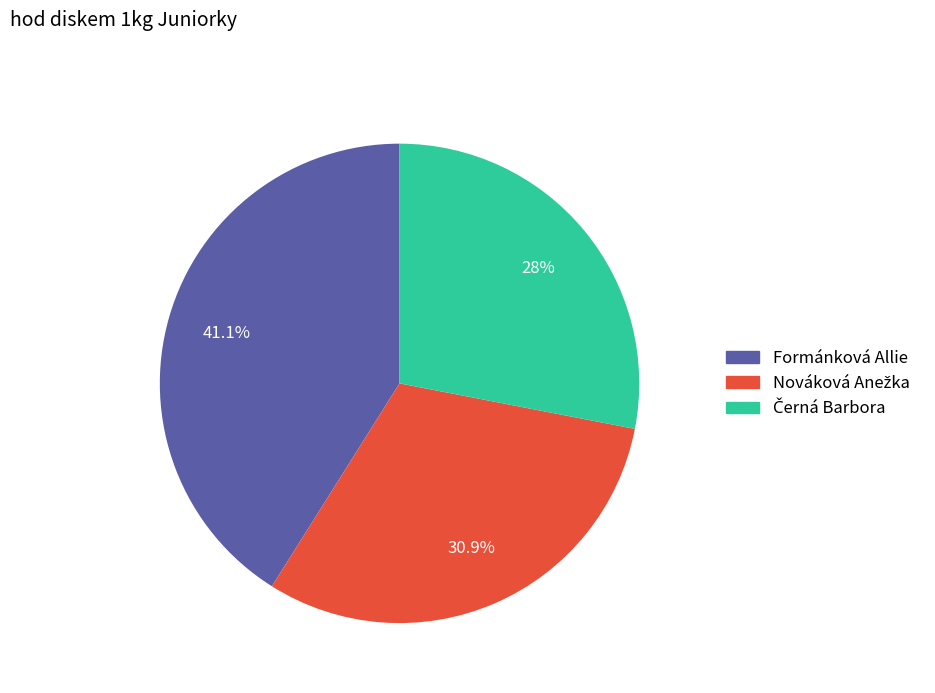

Does Formánková Allie represent more than half of the total?

No